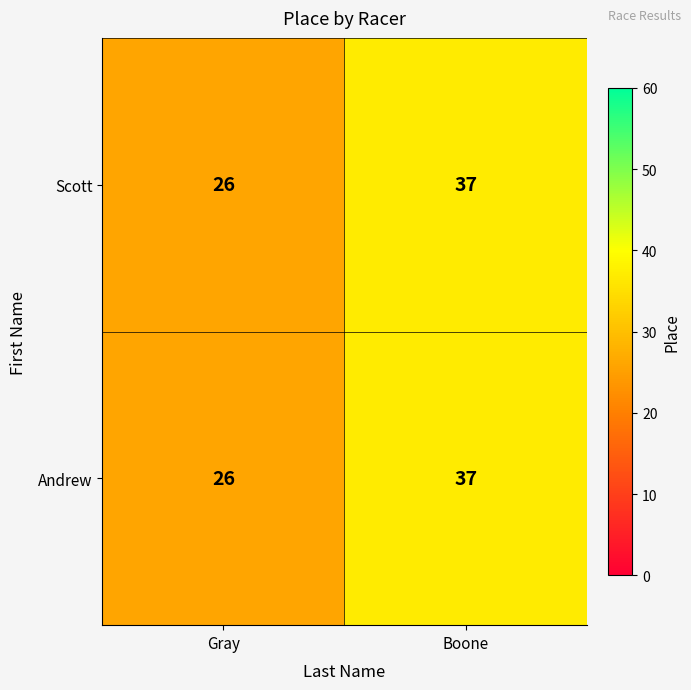

What is the smallest value displayed?

26